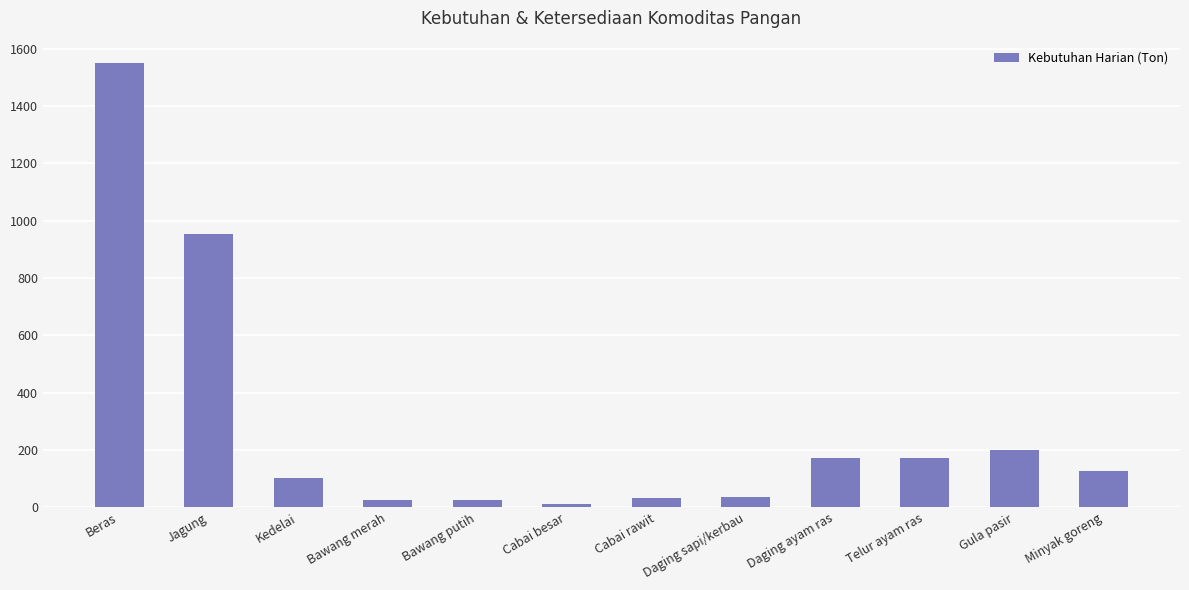

Which has a higher value, Beras or Bawang merah?

Beras